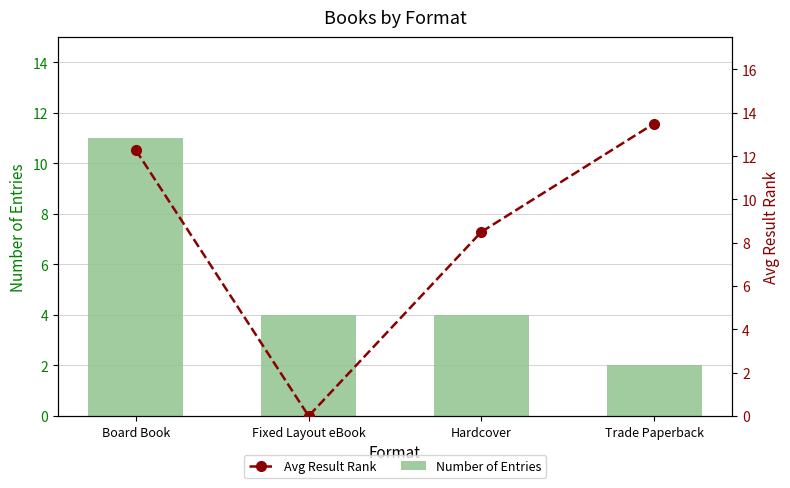

At how many categories does at least one series exceed 2?

4